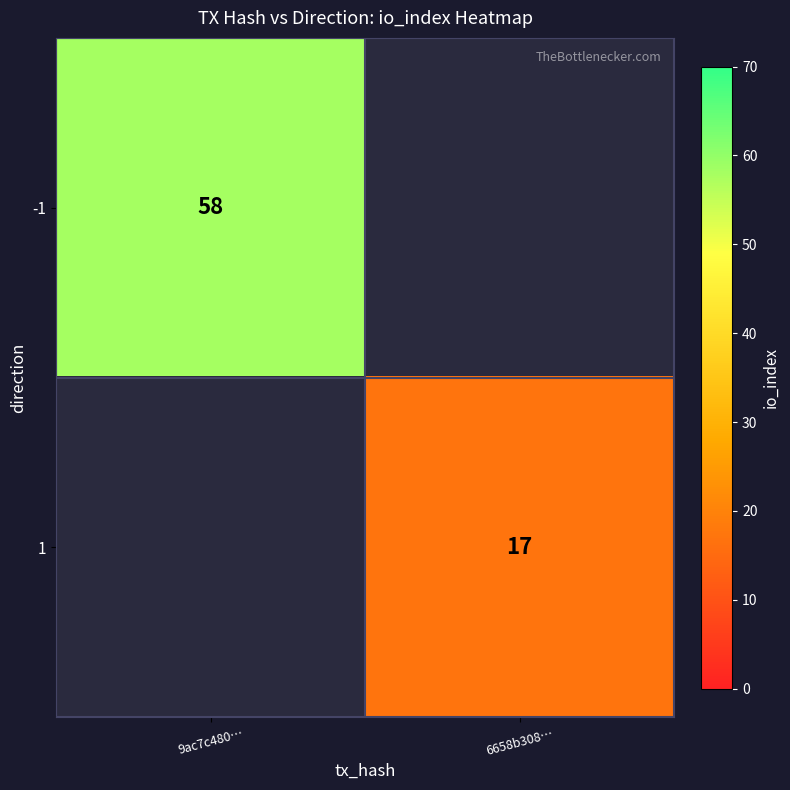

The value of -1 at 9ac7c480… is 100. True or false?

False